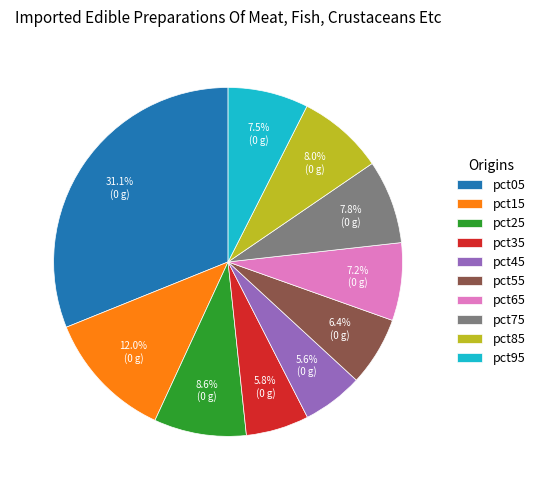

Is it true that pct45 is 15% of the pie?

False